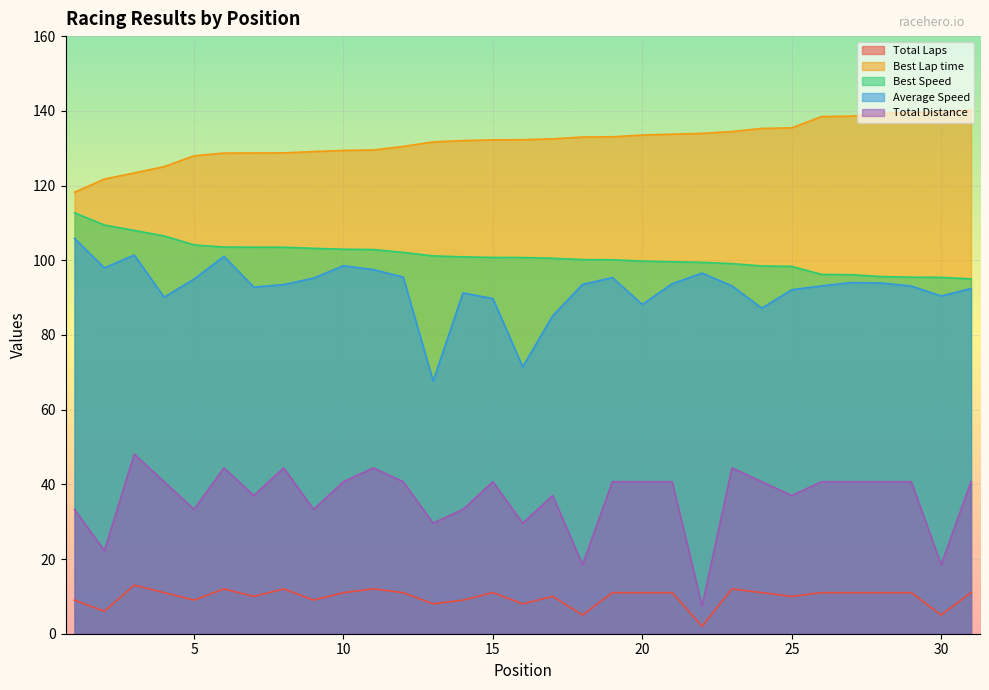

The Total Laps series shows 2.0 at 22. True or false?

True